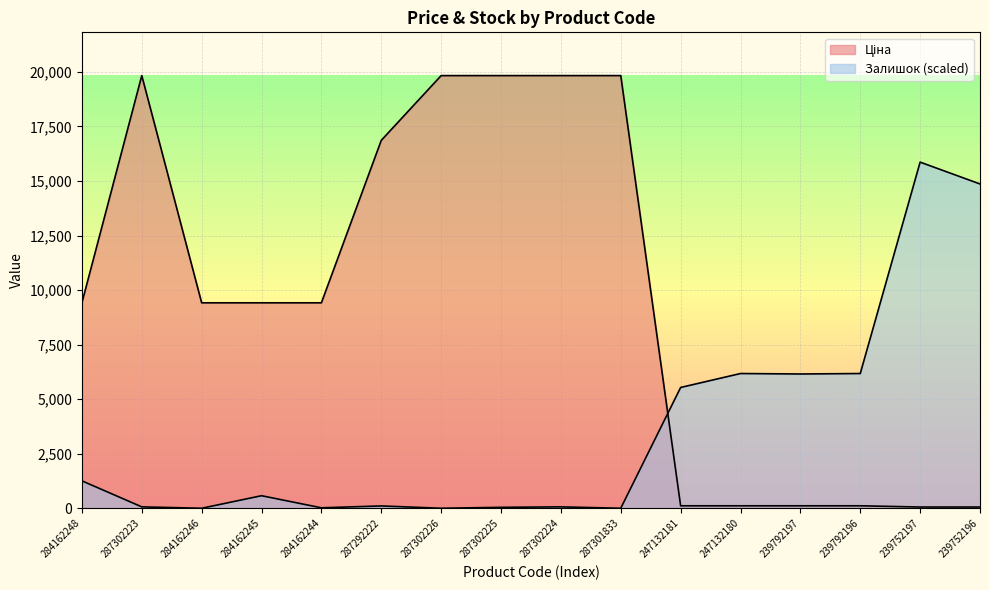

The Ціна series shows 76.9 at 239792196. True or false?

False